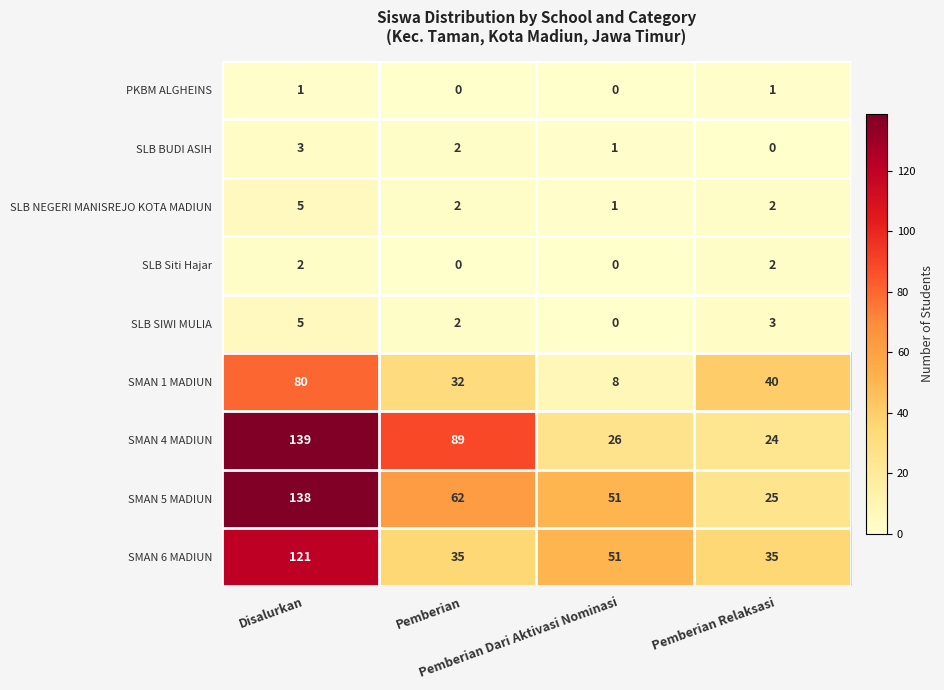

Which series has the widest spread of values?

SMAN 4 MADIUN